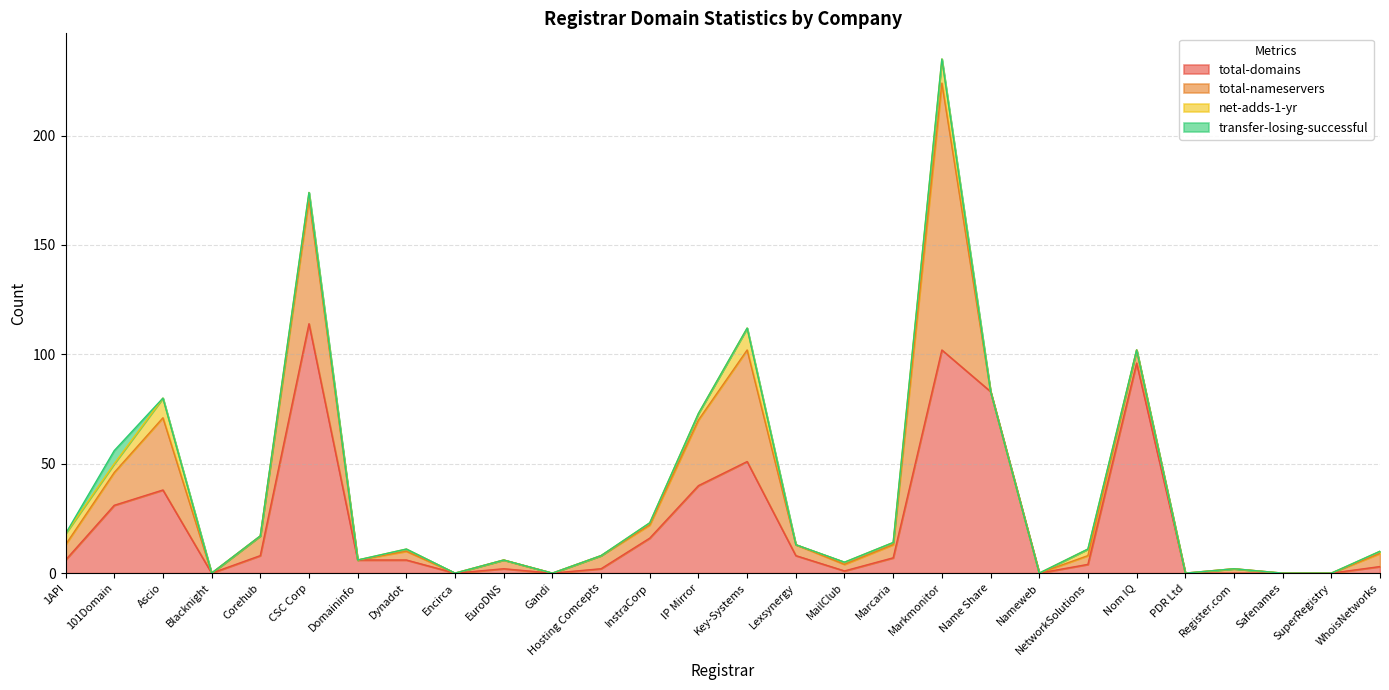

What is the value of the total-nameservers point at the 28th from the left?

6